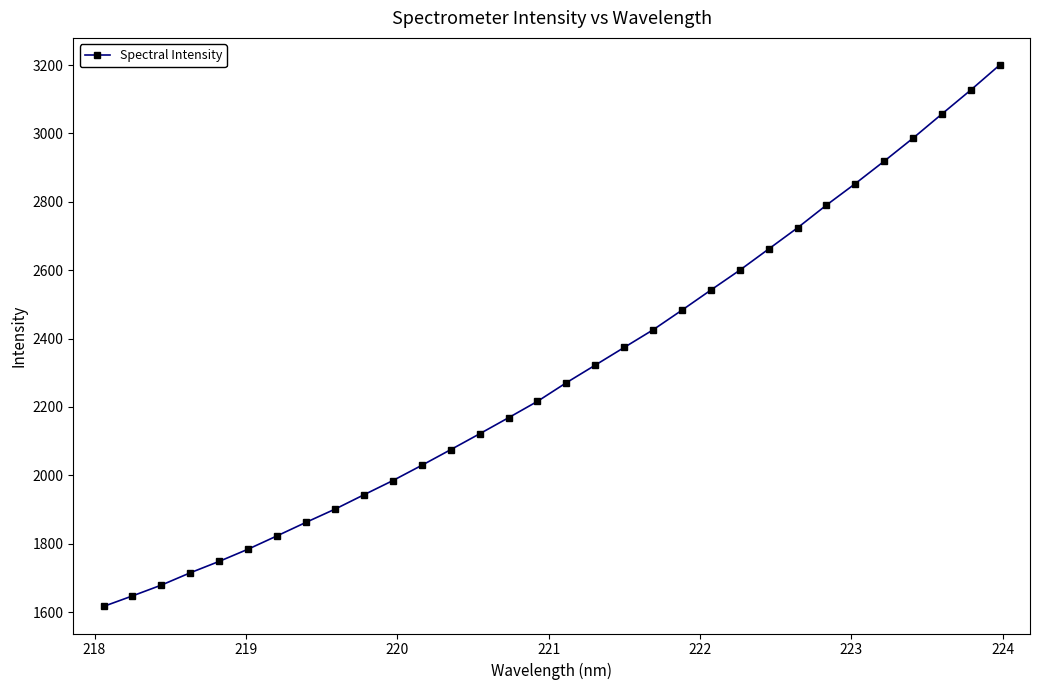

What is the average value?

2301.7